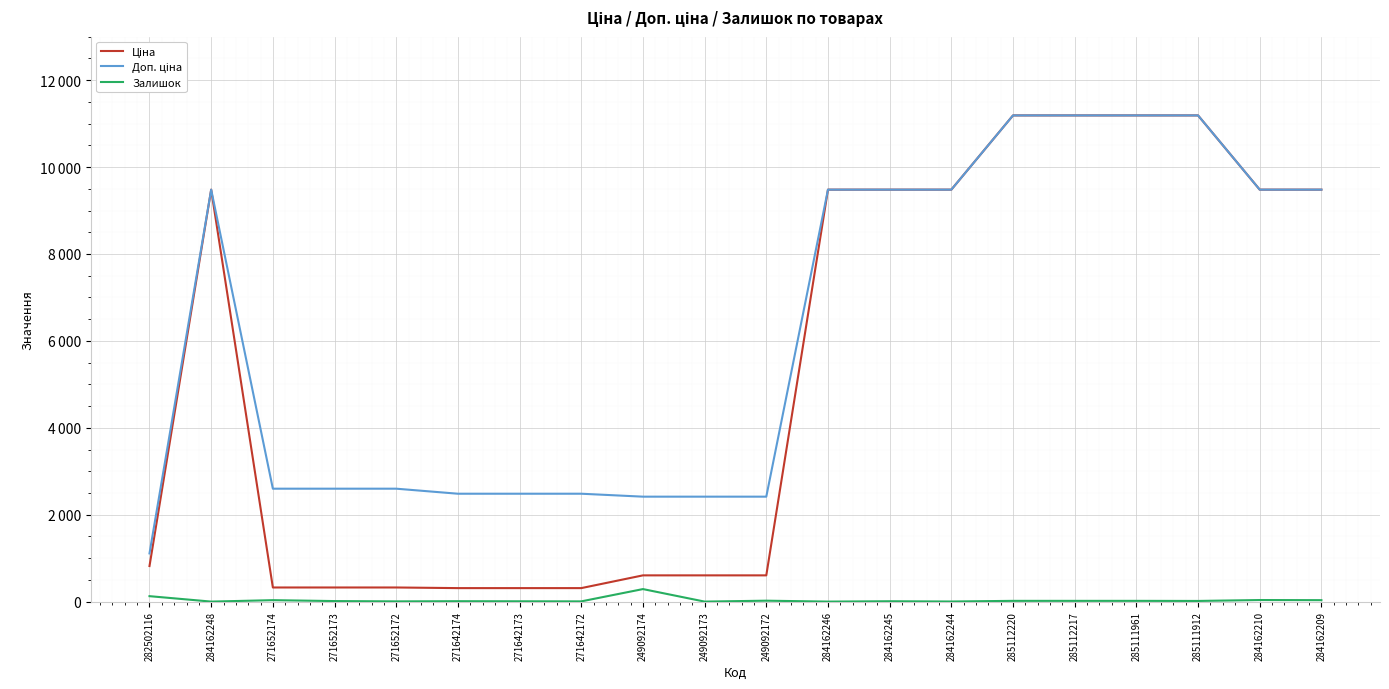

The value of Ціна at 271652174 is 104.1. True or false?

False